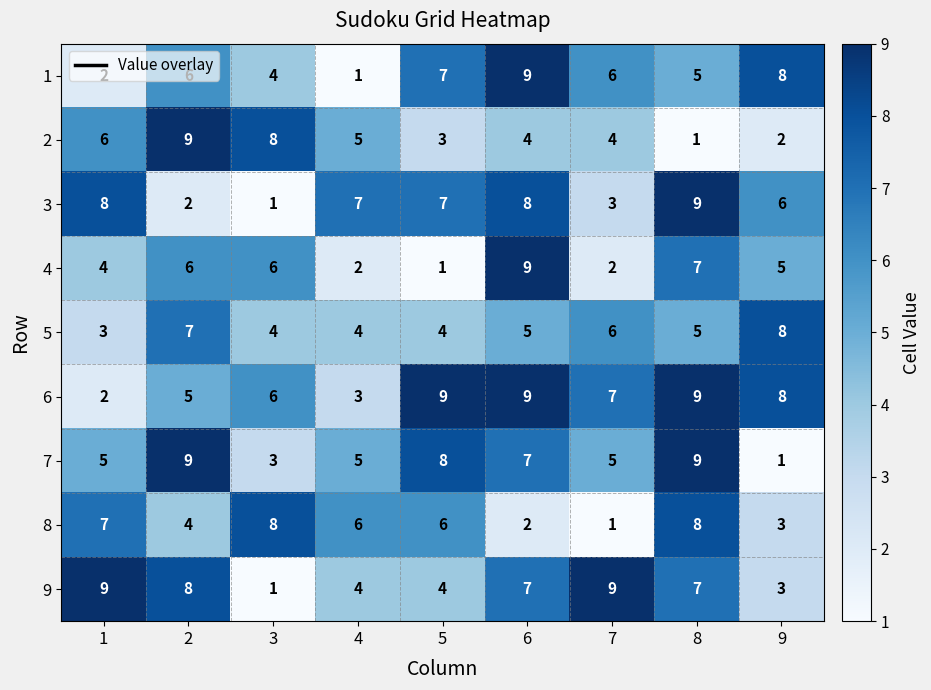

The 8 series shows 2 at 6. True or false?

True